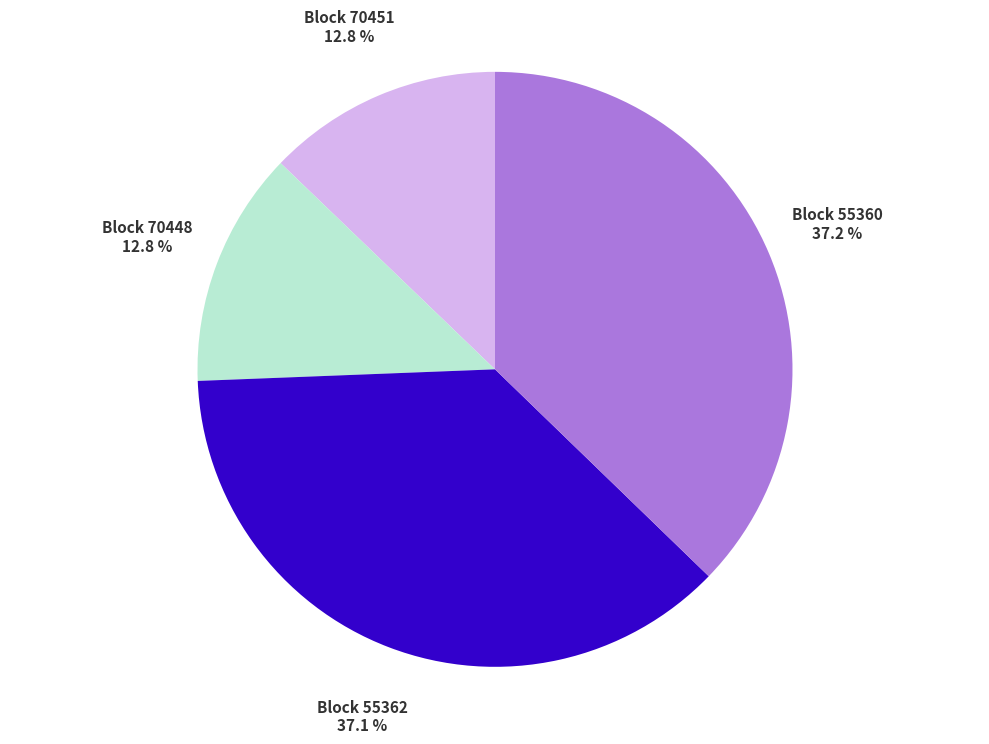

Is there any slice that represents more than half of the pie?

No